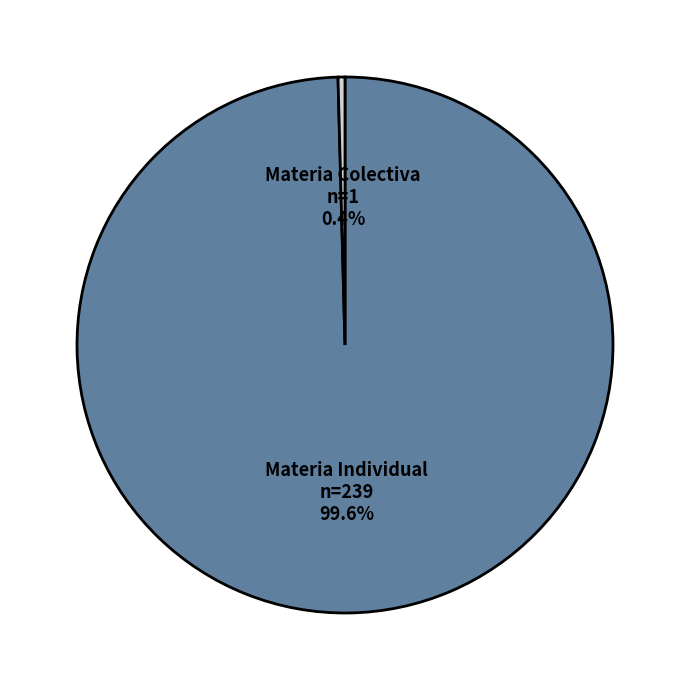

To the nearest percent, what is the difference between the largest and smallest slice percentages?

99%